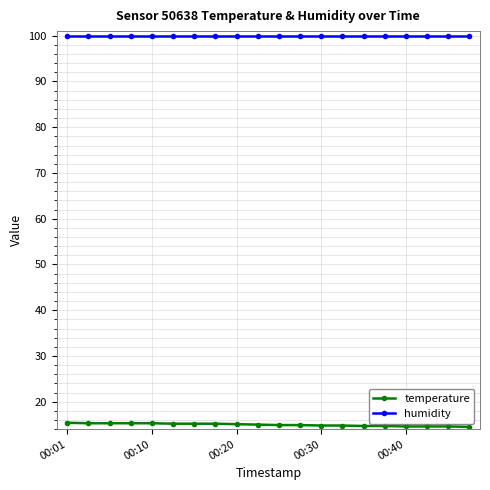

What is the average value of the humidity series?

99.9